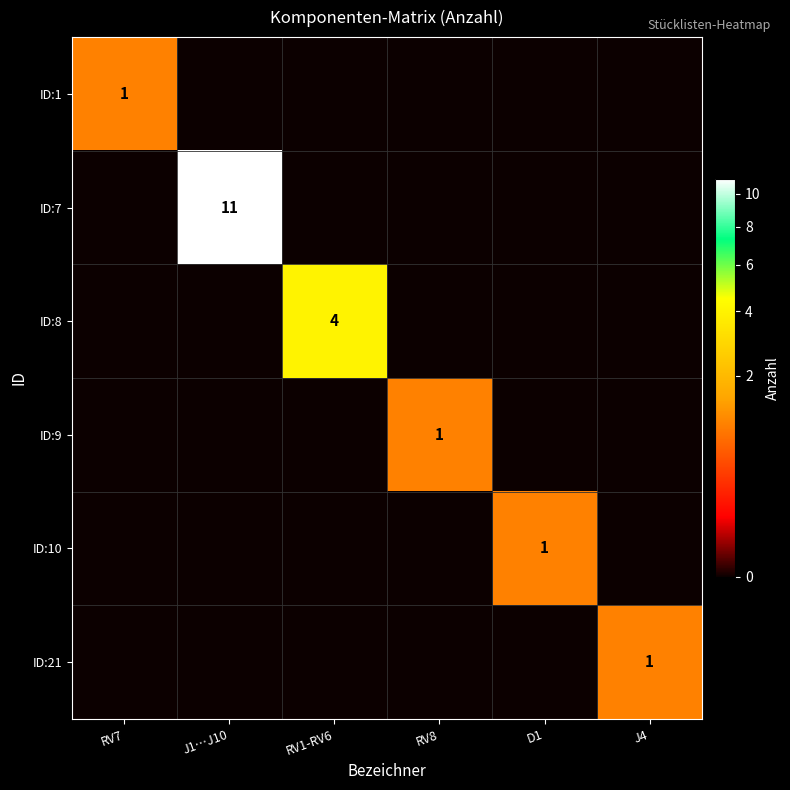

The value of ID:10 at D1 is 1. True or false?

True